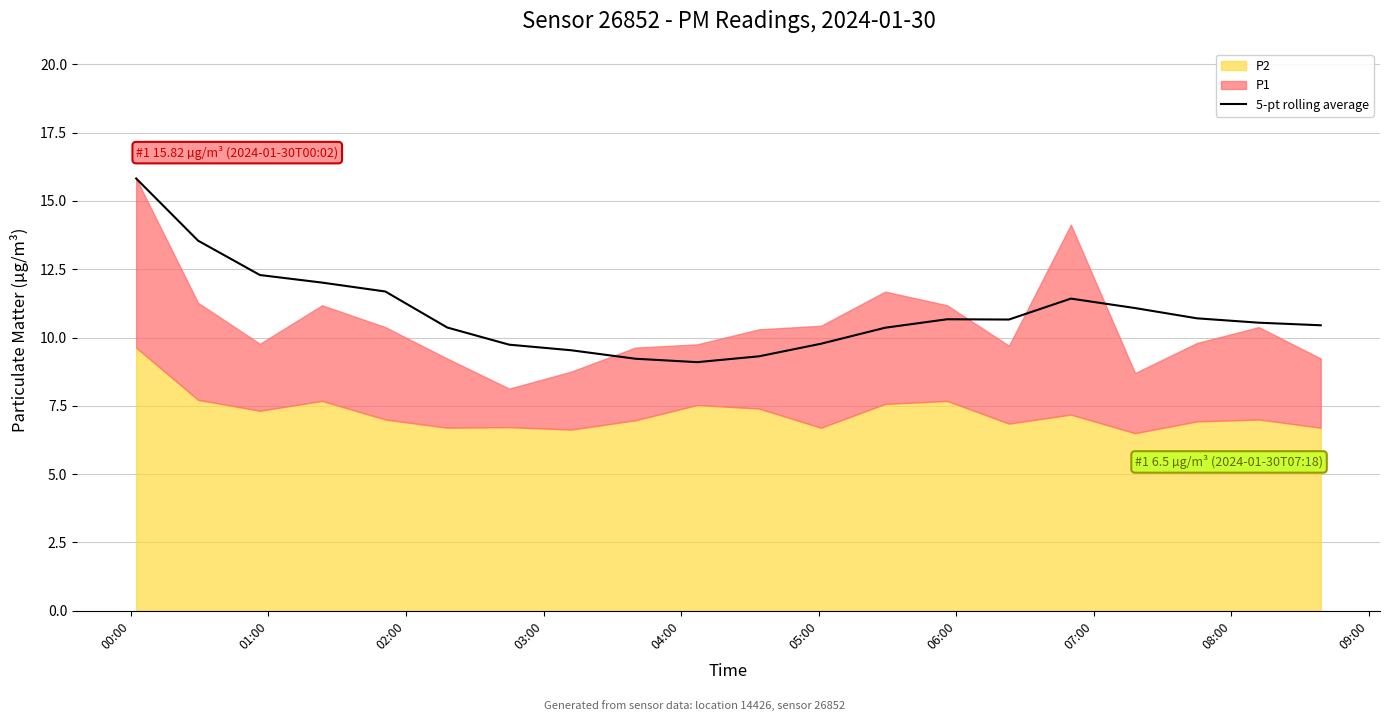

What is the minimum value for 5-pt rolling average?

9.1